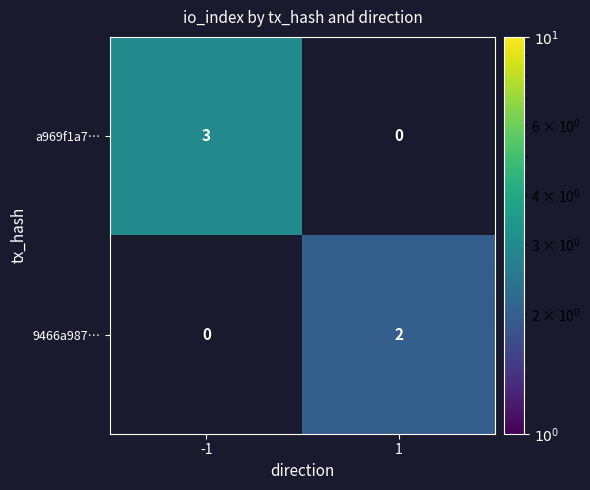

The value of a969f1a7… at -1 is 3. True or false?

True